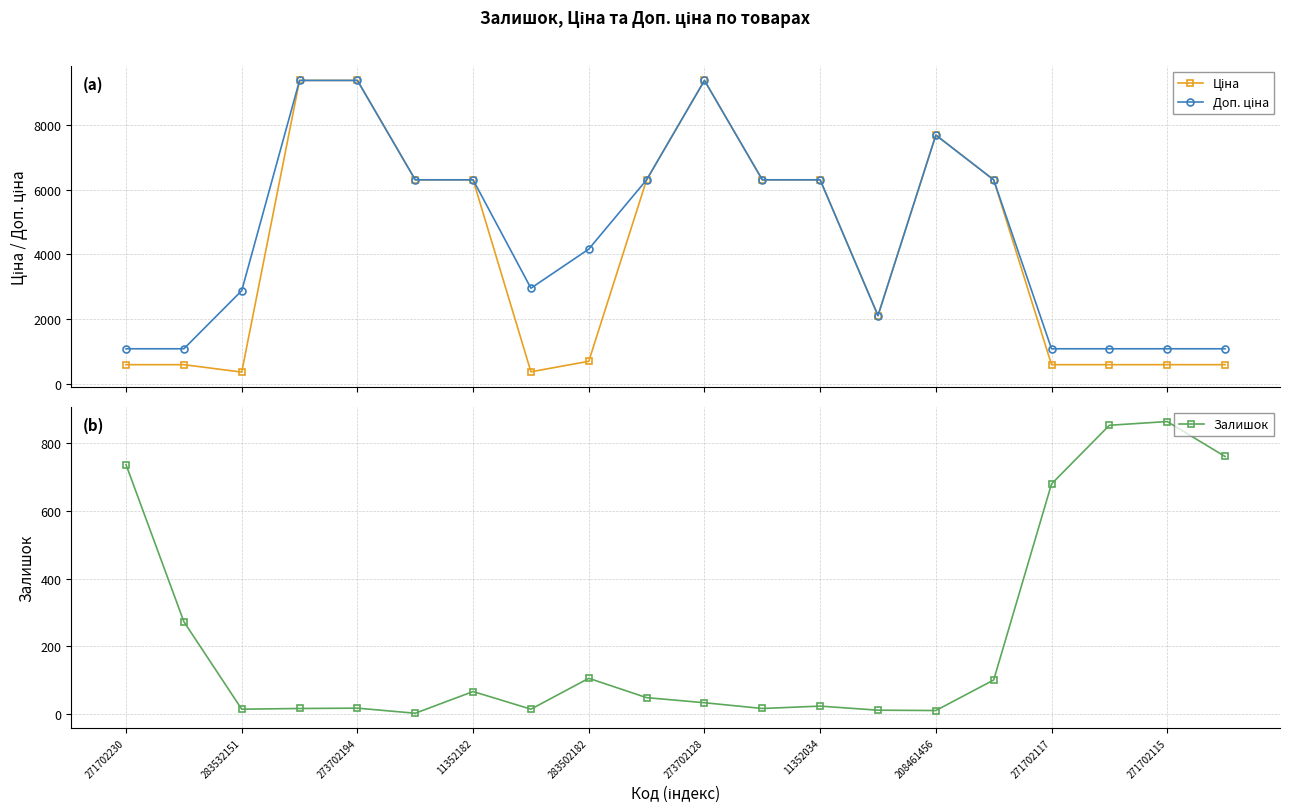

Reading left to right, transcribe all the data shown in this chart.

Ціна: 589.9	589.9	359.9	9384.0	9384.0	6308.8	6308.8	369.5	694.3	6308.8	9384.0	6308.8	6308.8	2108.4	7693.1	6308.8	589.9	589.9	589.9	589.9
Доп. ціна: 1081.7	1081.7	2878.8	9384.0	9384.0	6308.8	6308.8	2955.8	4165.6	6308.8	9384.0	6308.8	6308.8	2108.0	7693.1	6308.8	1081.7	1081.7	1081.7	1081.7
Залишок: 736.0	273.0	15.0	17.0	18.0	3.0	67.0	15.0	106.0	49.0	34.0	17.0	24.0	12.0	11.0	101.0	679.0	852.0	863.0	760.0